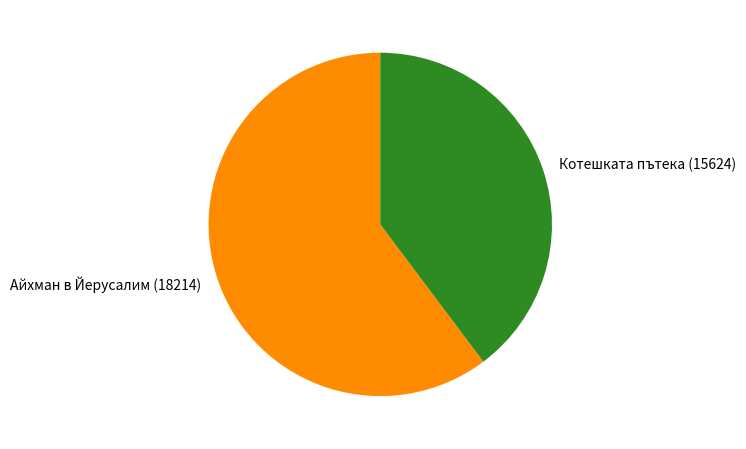

Which slice is the largest?

Айхман в Йерусалим (18214)